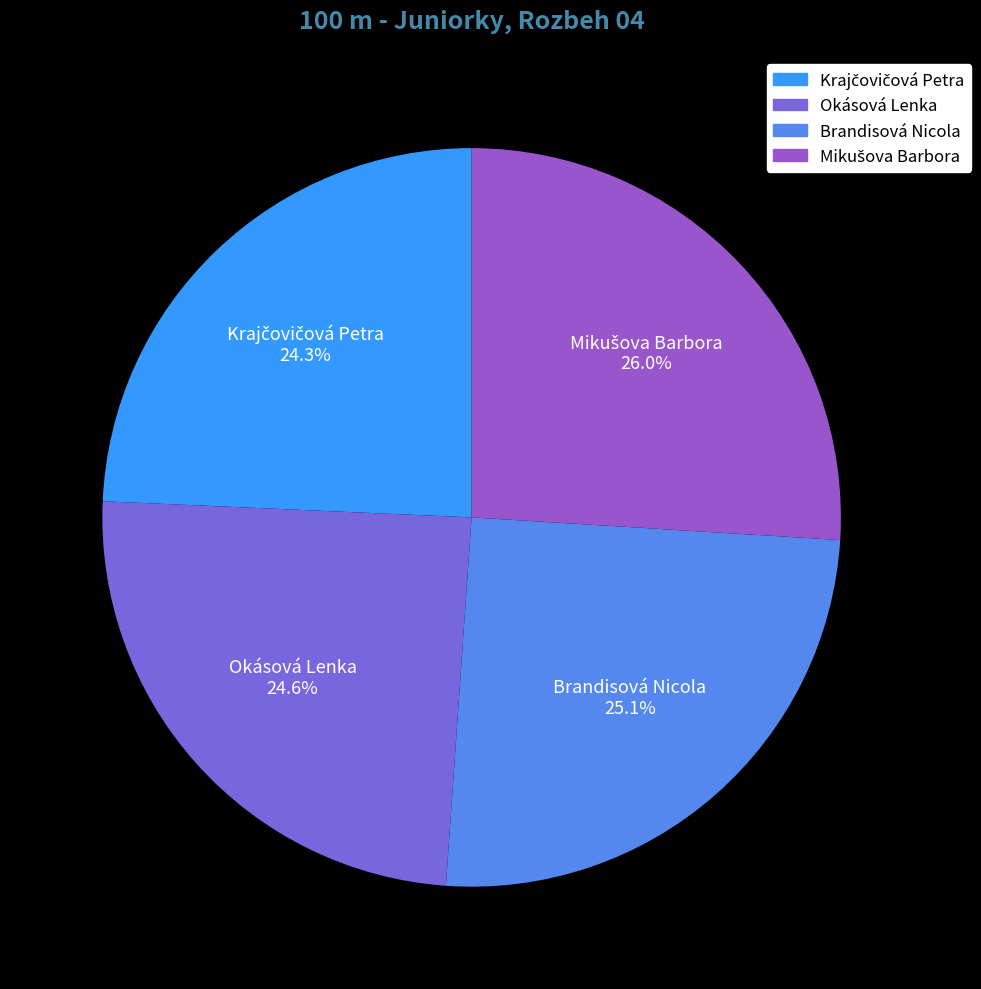

How many segments does this pie chart have?

4